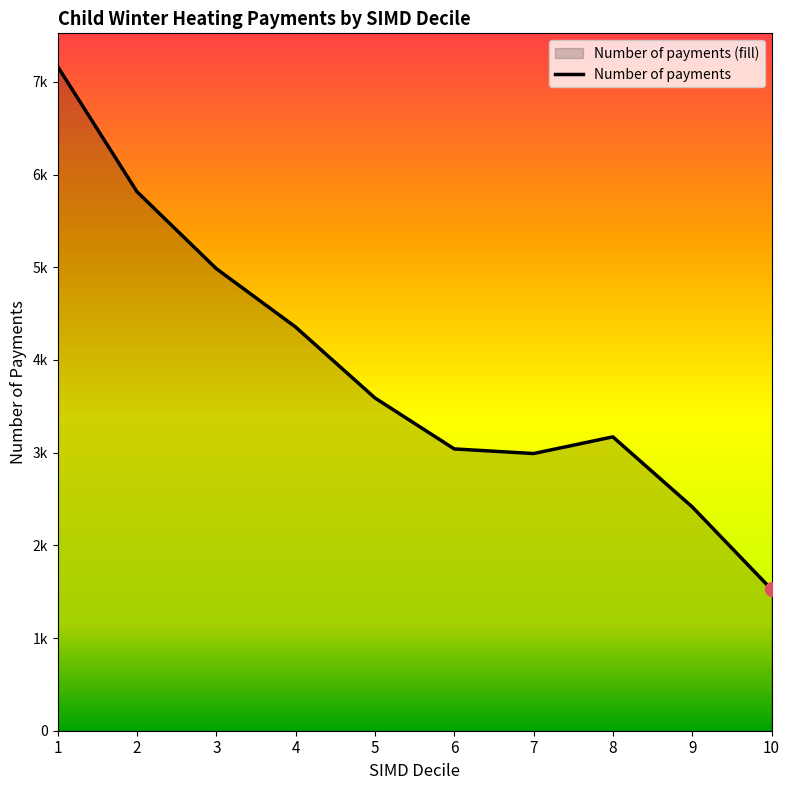

Which has a higher value, 3 or 2?

2